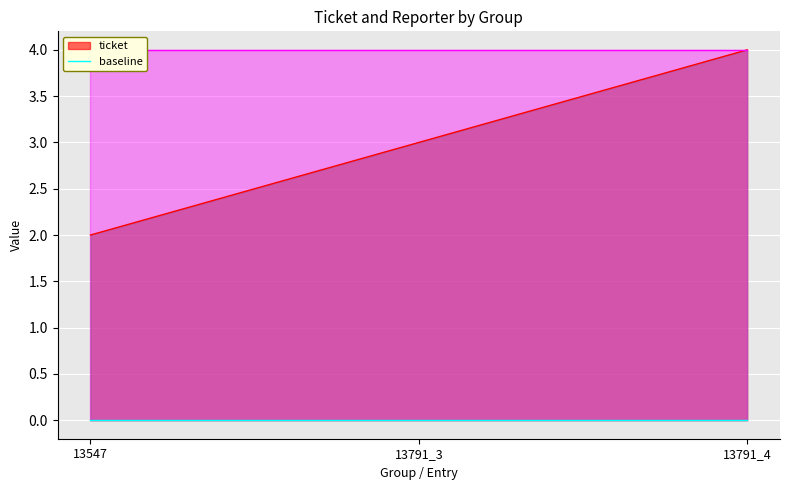

Approximately how many times larger is the value at 13791_3 compared to 13791_4?

0.8